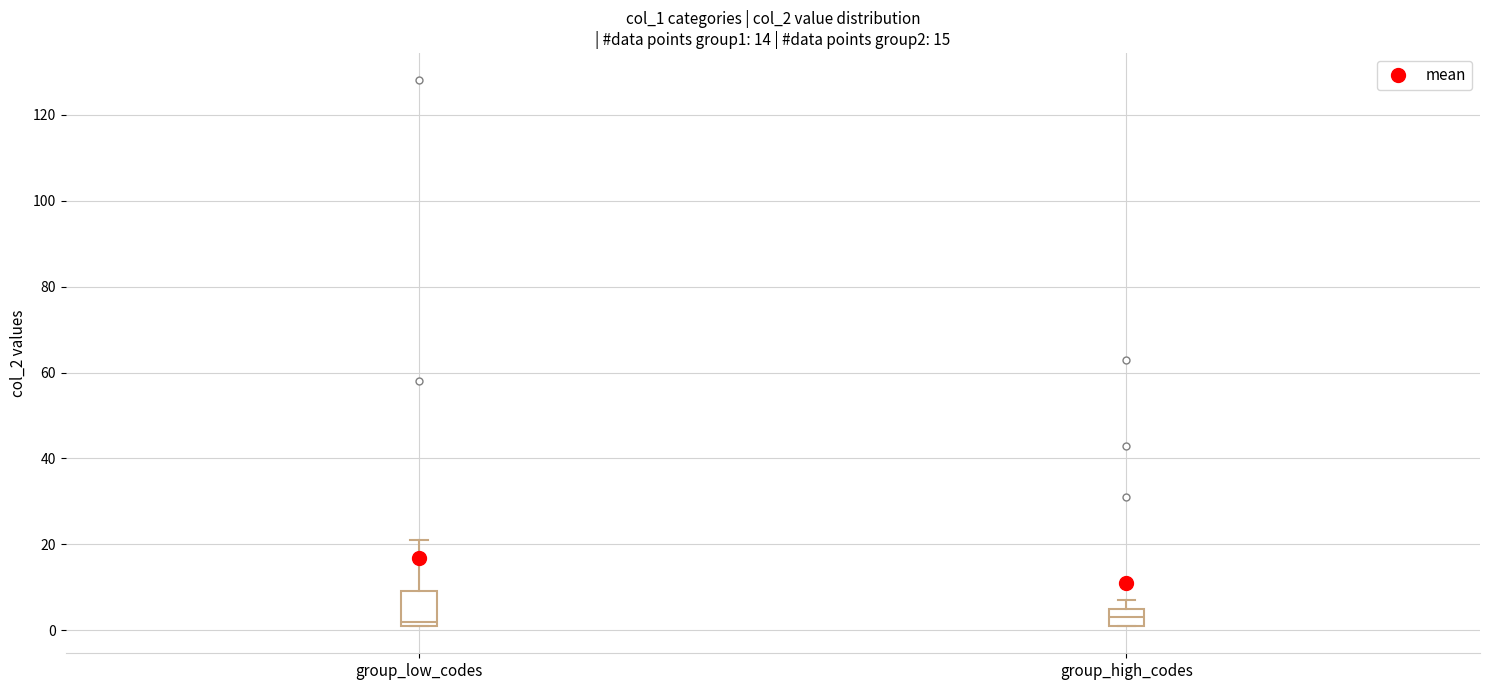

Comparing the boxes themselves (not the whiskers), which one is the tallest?

group_low_codes